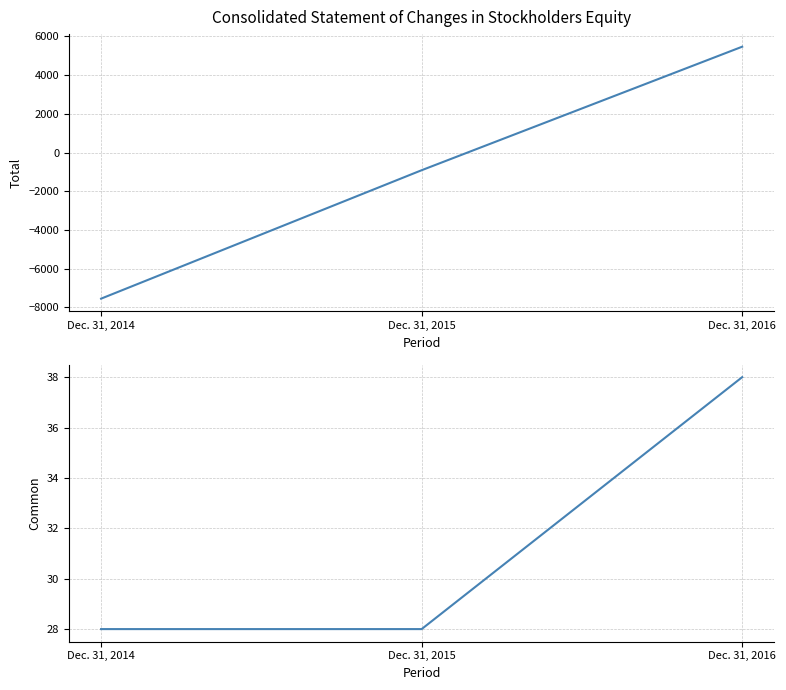

Reading right to left, extract all data points from this chart.

Total: 5472	-913	-7552
Common: 38	28	28